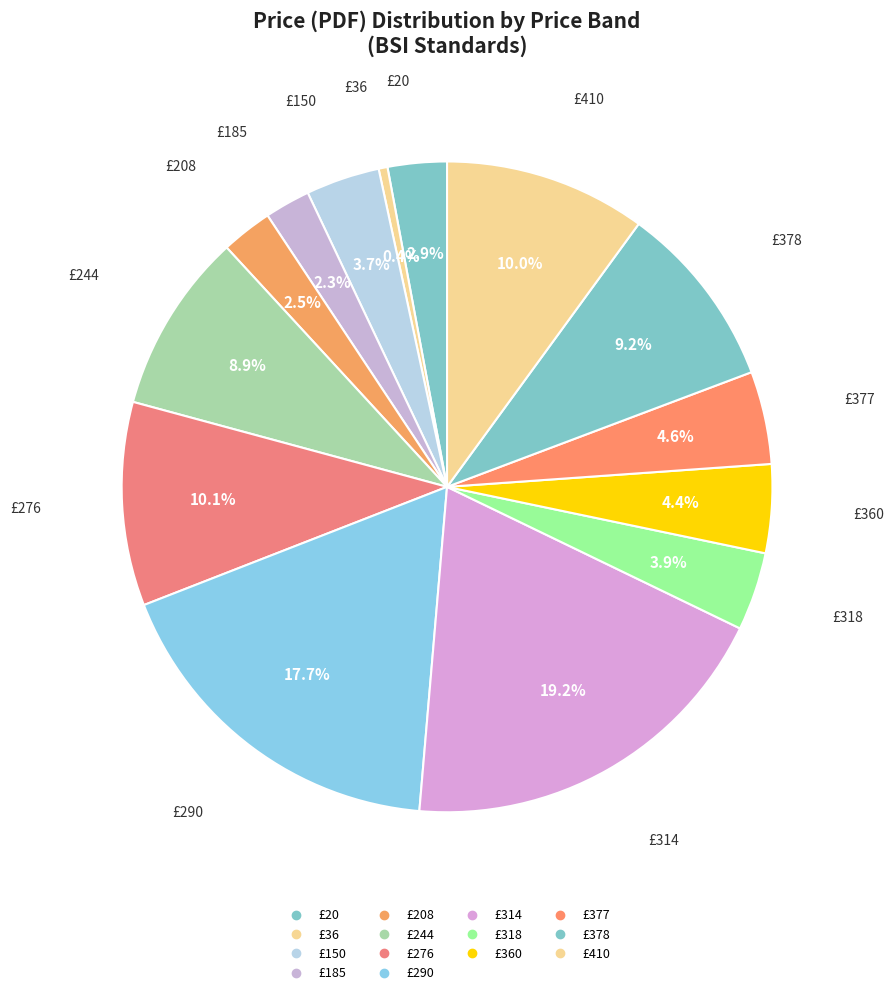

How many segments does this pie chart have?

14